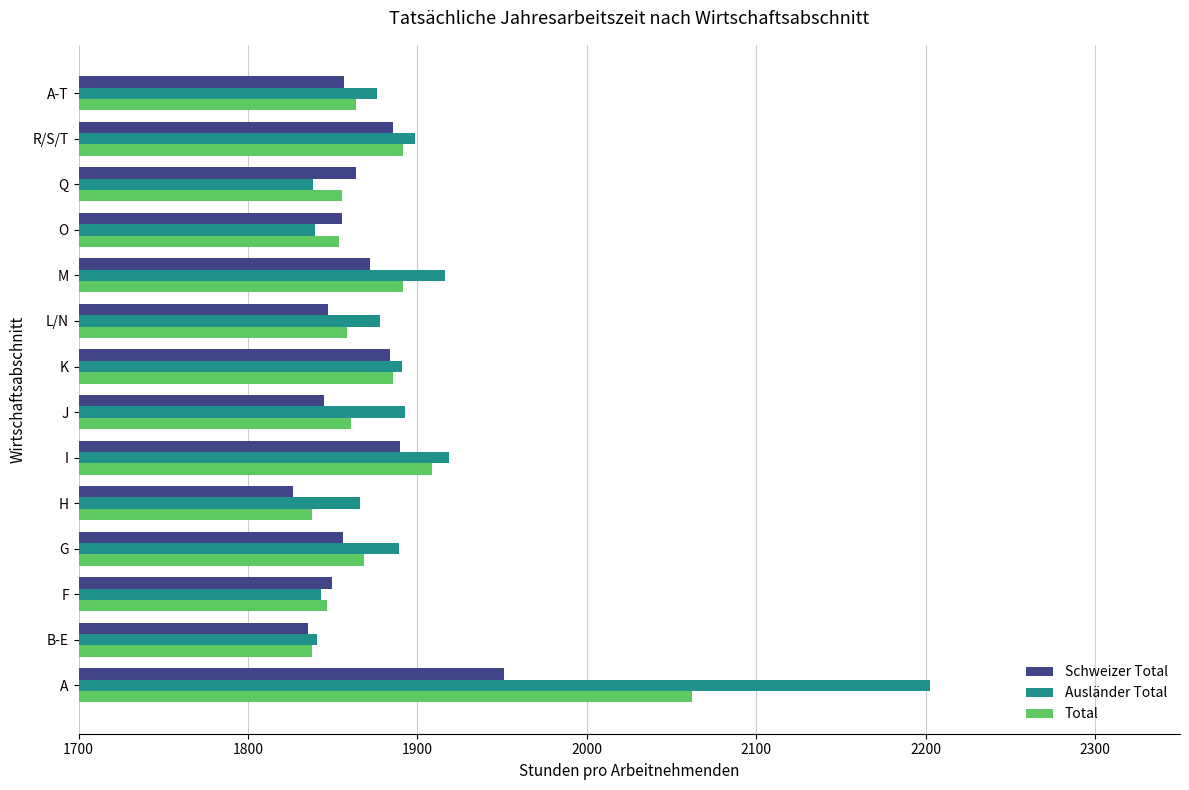

Rank the series by their maximum value, from highest to lowest.

Ausländer Total, Total, Schweizer Total